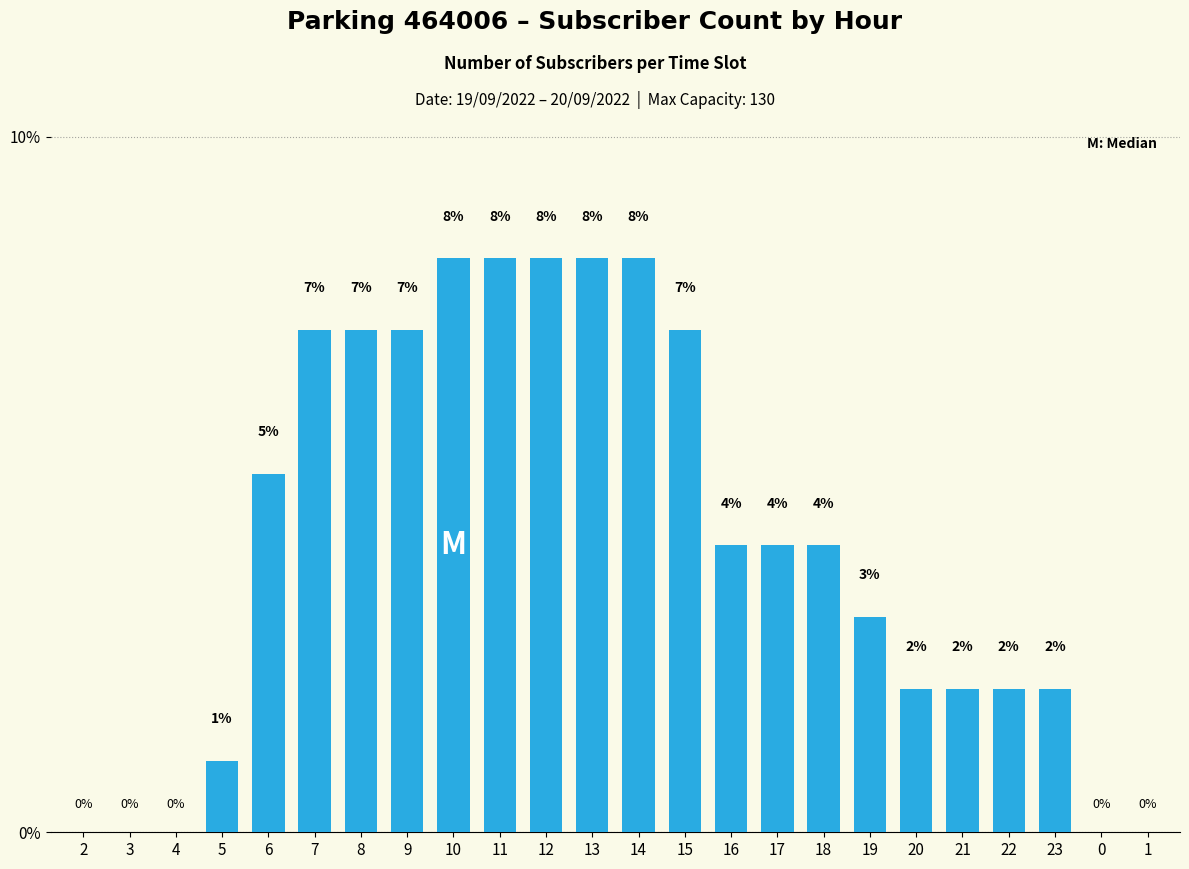

Are the bars horizontal?

No